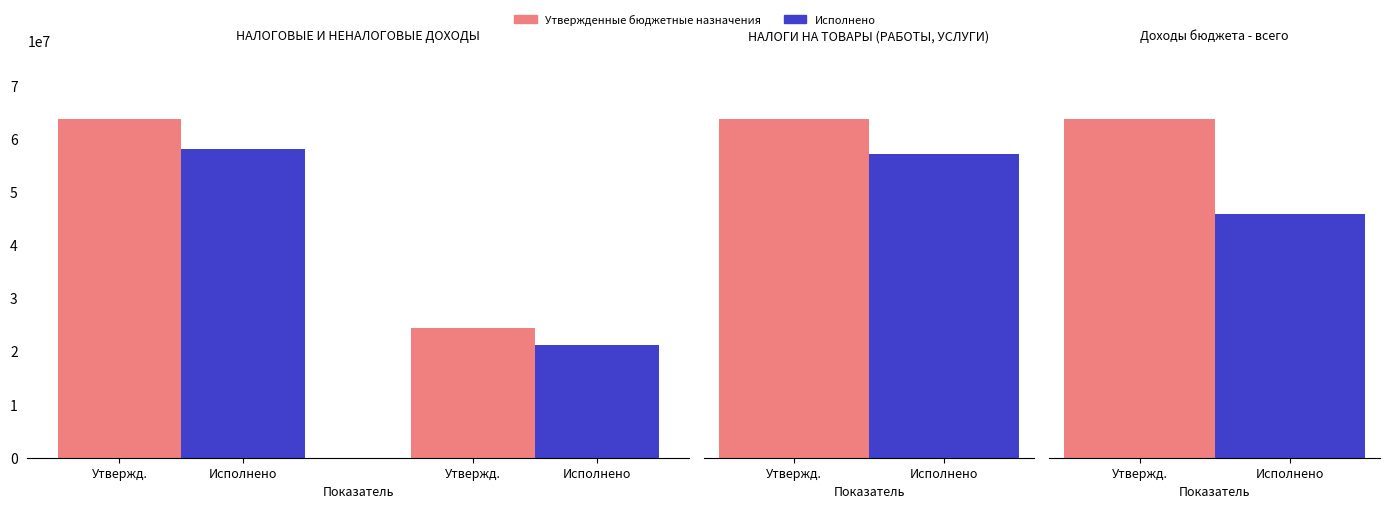

How many bars are there in each group?

2